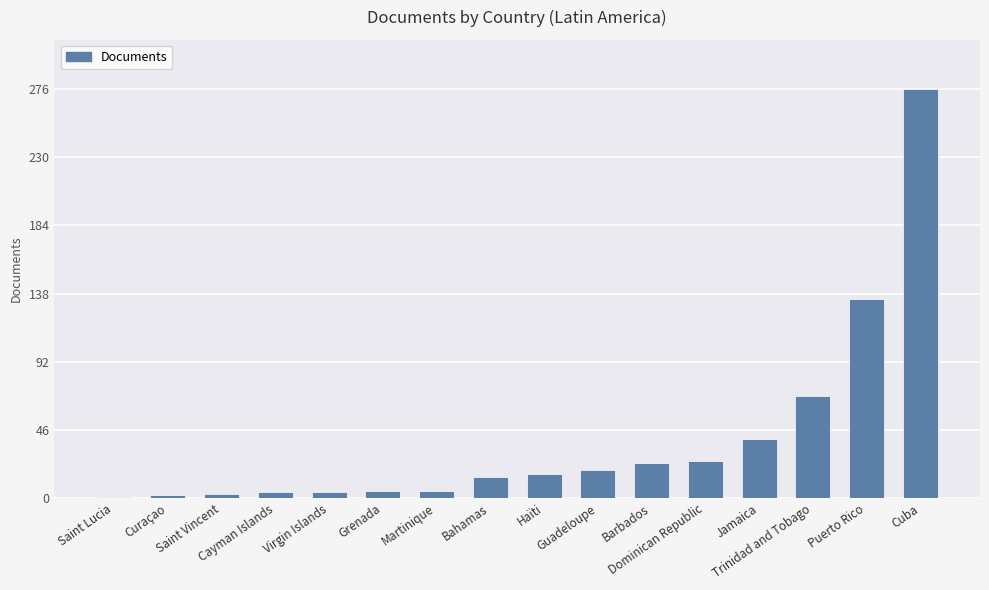

What is the average value?

40